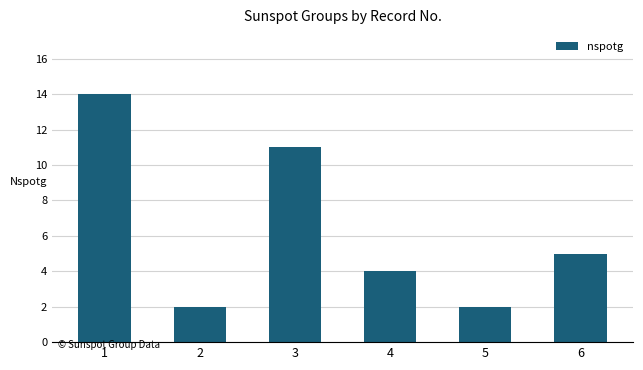

What is the change in value from 1 to 6?

-9